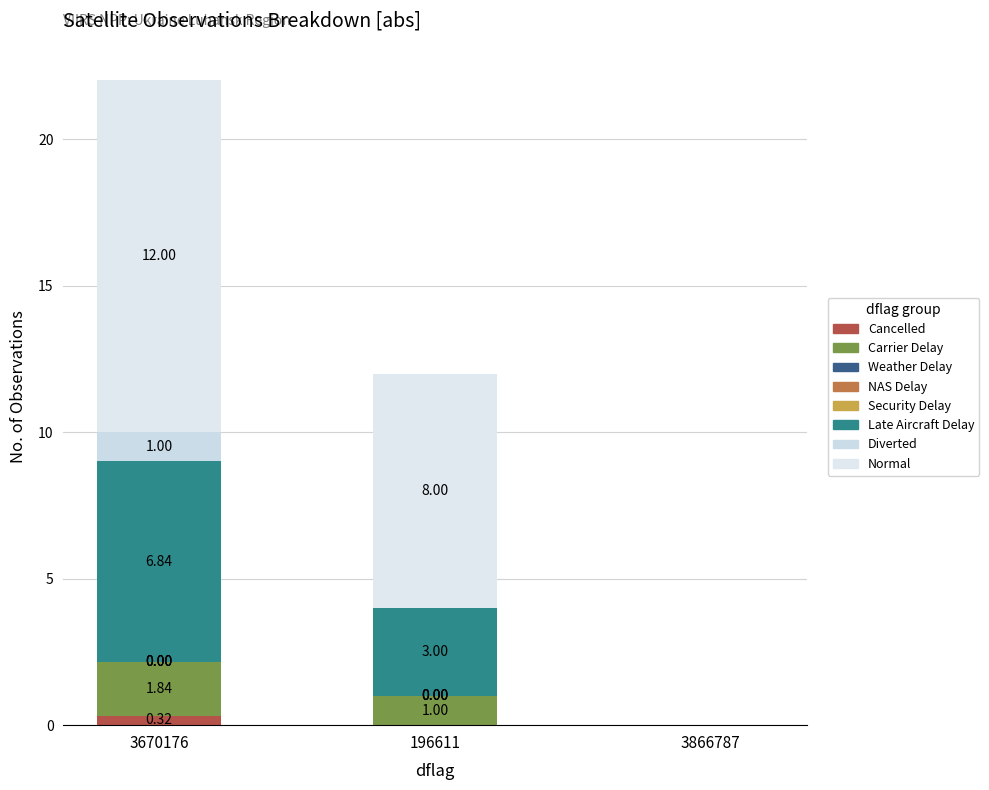

The value of Cancelled at 196611 is -0.1. True or false?

False